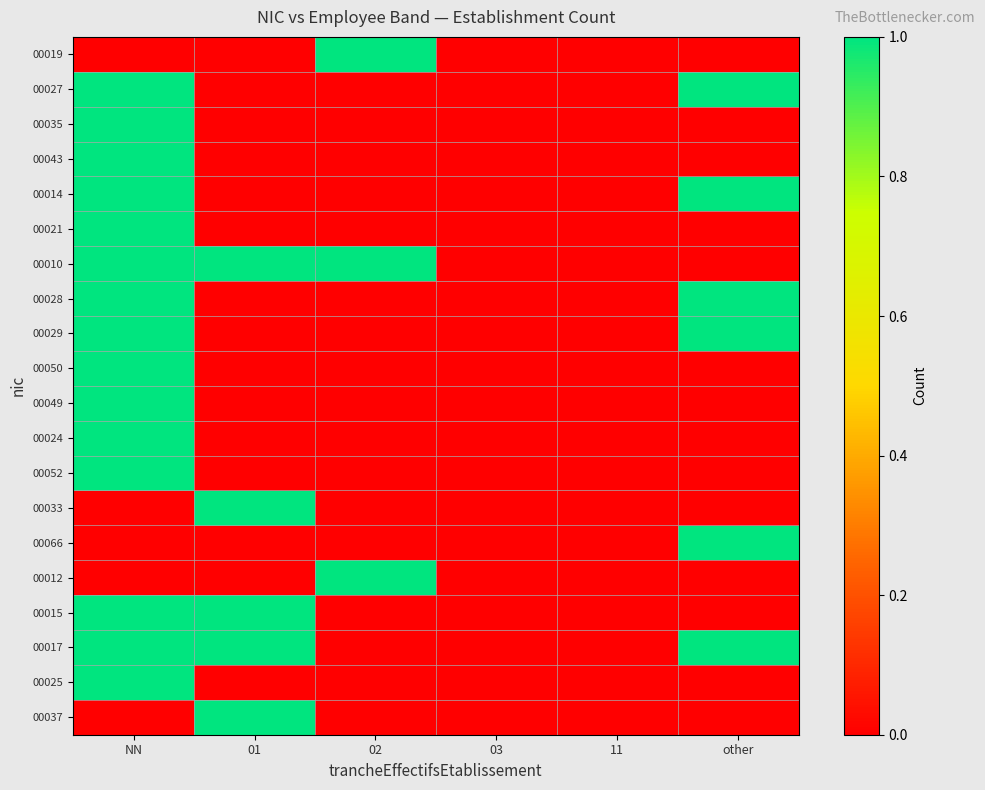

At how many categories does at least one series exceed 0?

4